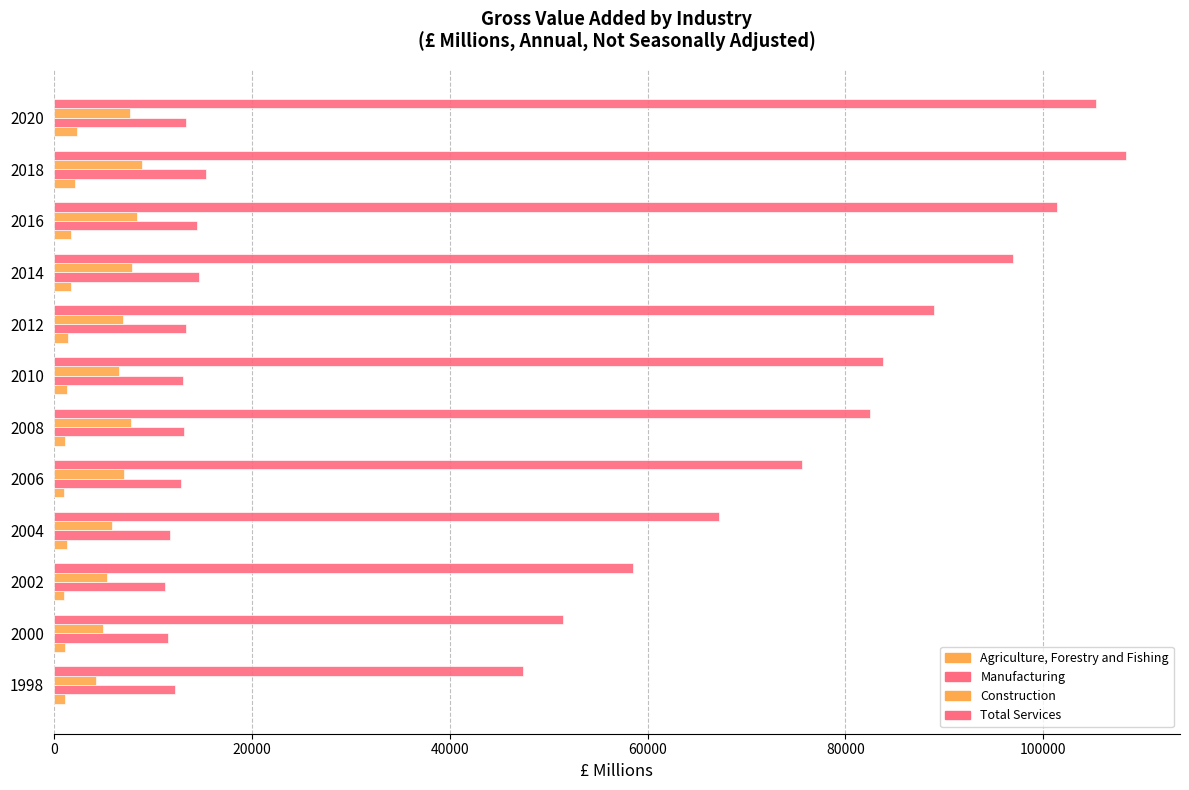

List the series in order of their peak value, highest first.

Total Services, Manufacturing, Construction, Agriculture, Forestry and Fishing